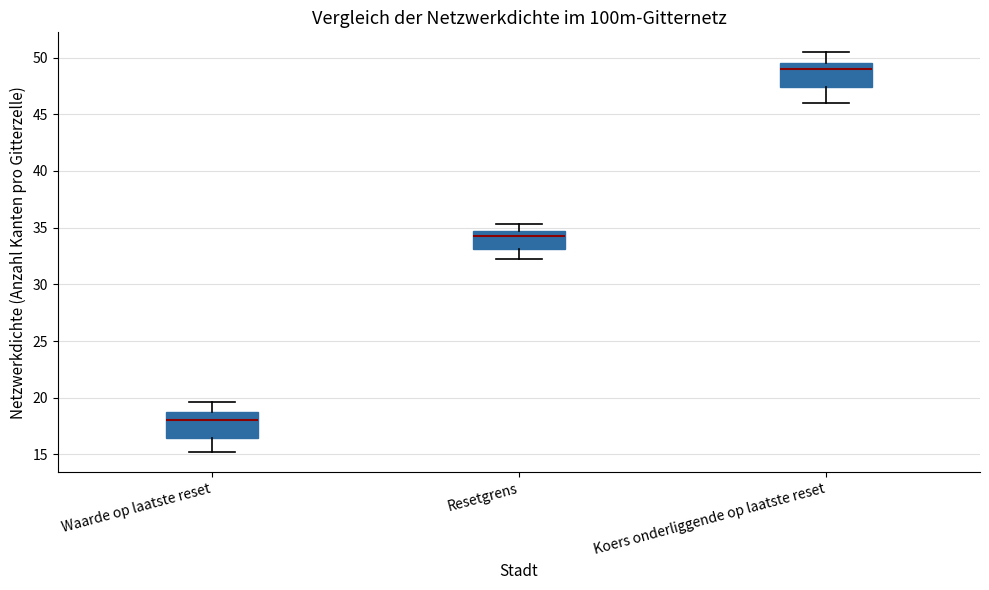

Reading left to right, transcribe this box plot: for each box, give where its median line is, the range the box spans, and where its two whiskers end, as read against the y-axis. The values are not printed on the chart, so give them approximately, as read against the axis.

Waarde op laatste reset: median 18.0, box 16.5 to 18.5, whiskers 15.0 to 19.5
Resetgrens: median 34.5 (just below the box's upper edge), box 33.0 to 34.5, whiskers 32.0 to 35.5
Koers onderliggende op laatste reset: median 49.0, box 47.5 to 49.5, whiskers 46.0 to 50.5